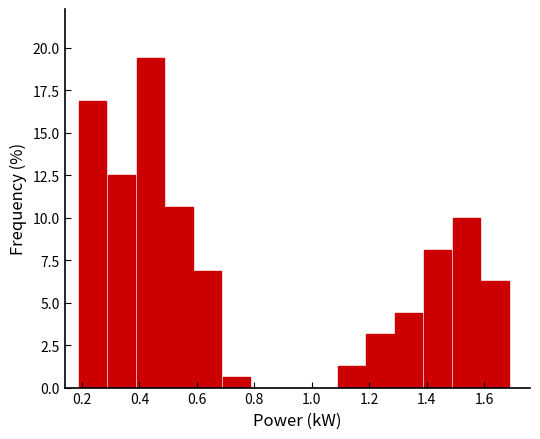

Reading left to right, transcribe this chart: for each bar, give the range it covers on the x-axis and its height. Neither the bar edges nor the heights are printed on the chart, so give them approximately, as read against the axes.

0.19 to 0.29: 17.0
0.29 to 0.39: 12.5
0.39 to 0.49: 19.5
0.49 to 0.59: 10.5
0.59 to 0.69: 7.0
0.69 to 0.79: 0.5
0.79 to 0.89: 0
0.89 to 0.99: 0
0.99 to 1.09: 0
1.09 to 1.19: 1.5
1.19 to 1.29: 3.0
1.29 to 1.39: 4.5
1.39 to 1.49: 8.0
1.49 to 1.59: 10.0
1.59 to 1.69: 6.5